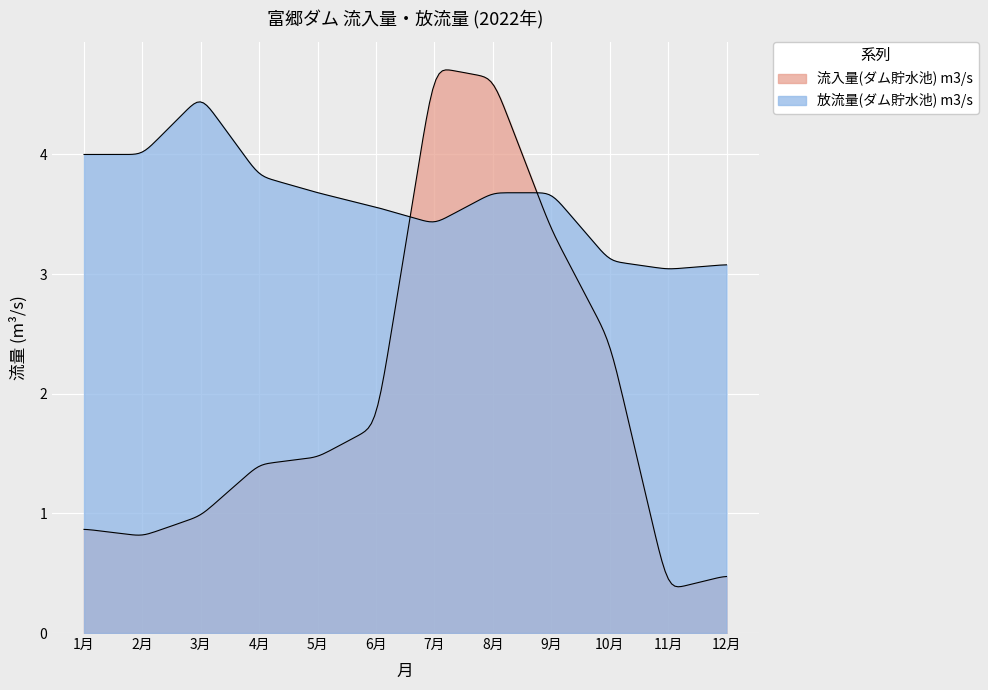

True or false: 放流量(ダム貯水池) m3/s and 流入量(ダム貯水池) m3/s cross at least once.

True